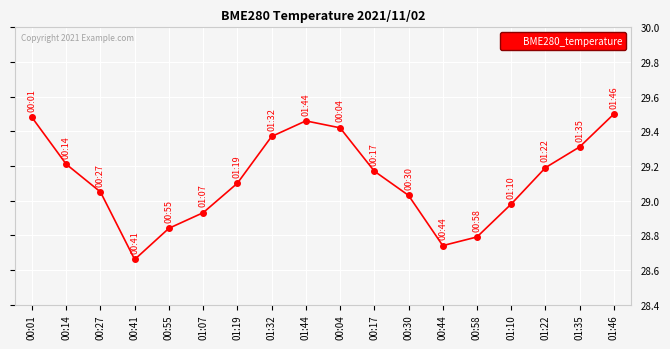

Is it true that the value at 00:01 is 29.5?

True